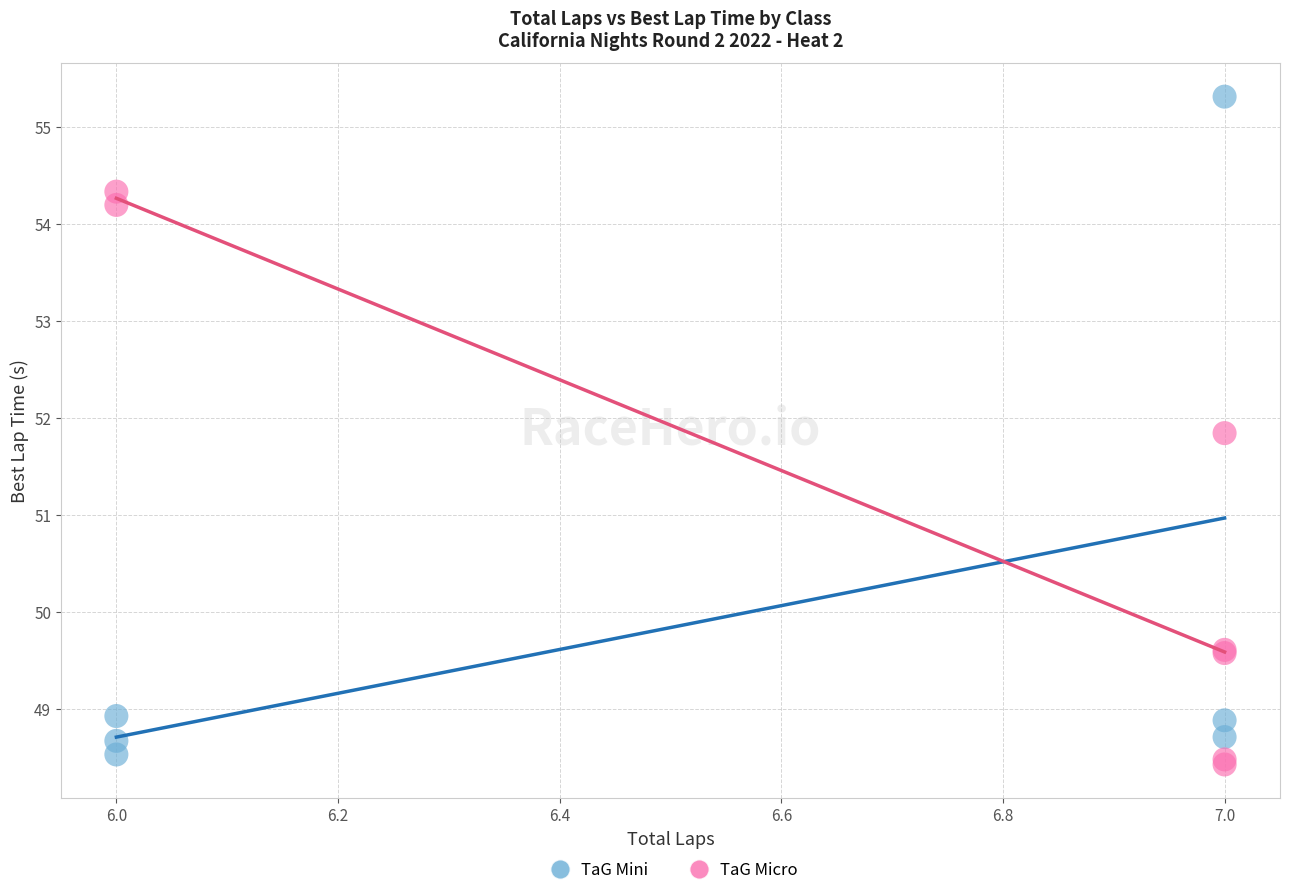

Which series has the widest spread of Y values?

TaG Mini